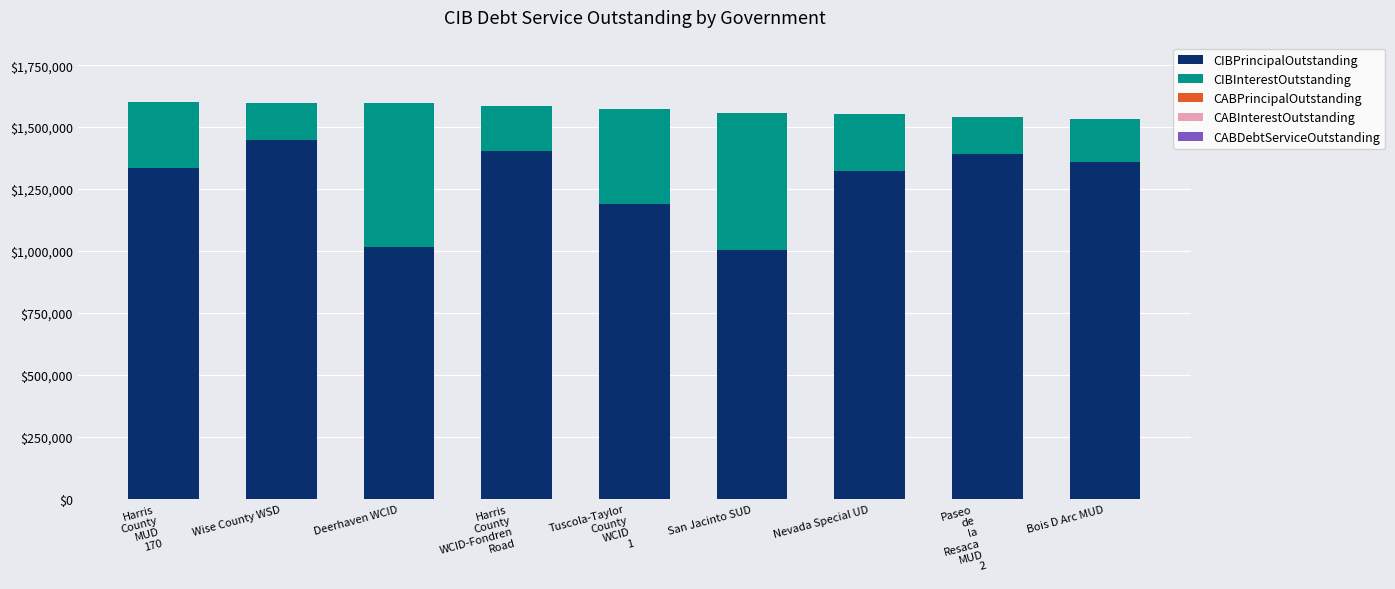

How many data points in CIBPrincipalOutstanding are less than 1335000?

4